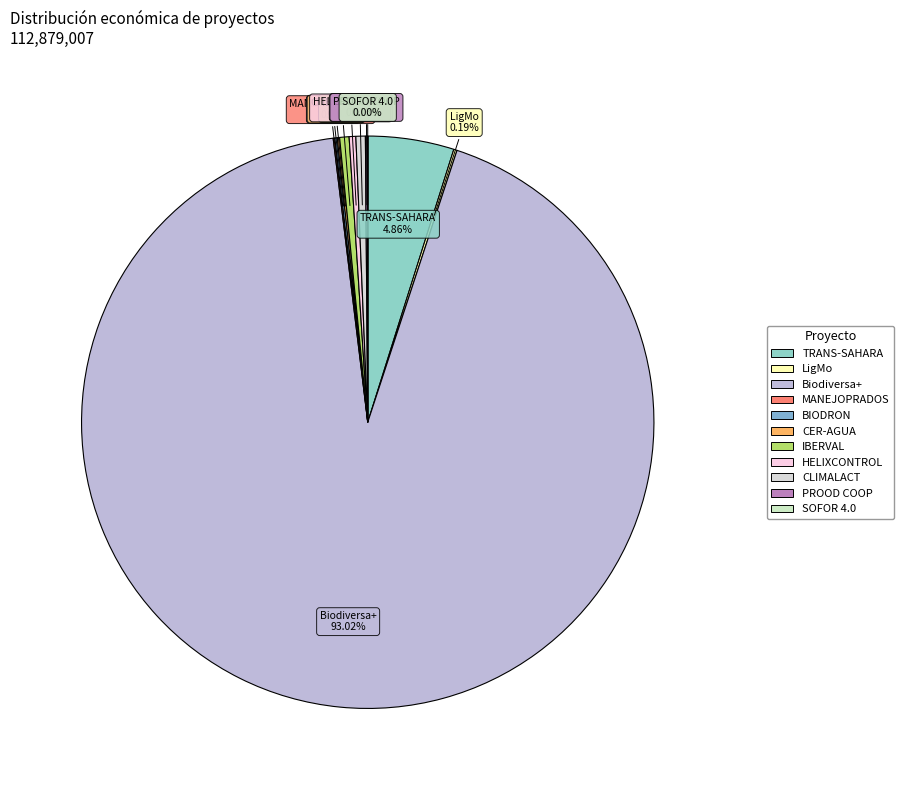

What is the largest slice in the pie chart?

Biodiversa+